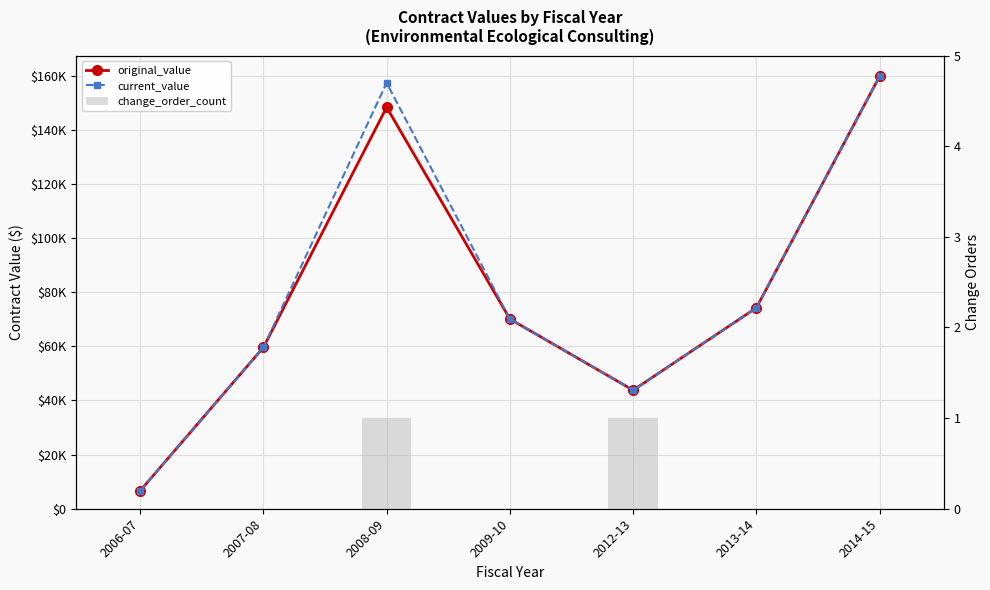

What is the difference between the maximum and minimum values in the change_order_count series?

1.0